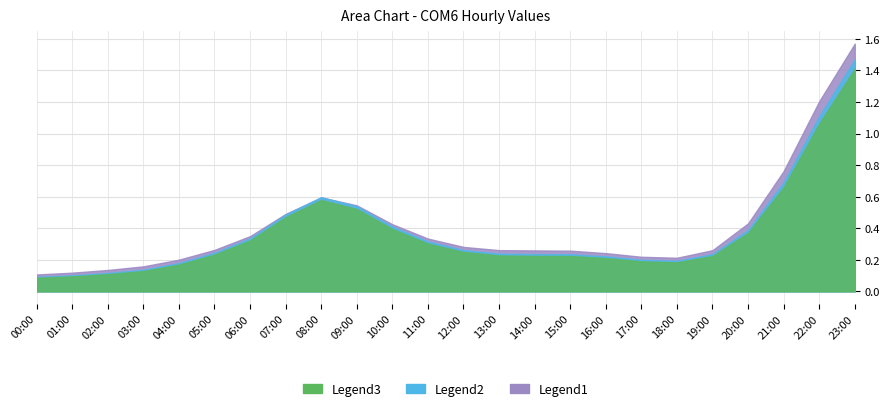

What is the smallest value displayed?

0.1